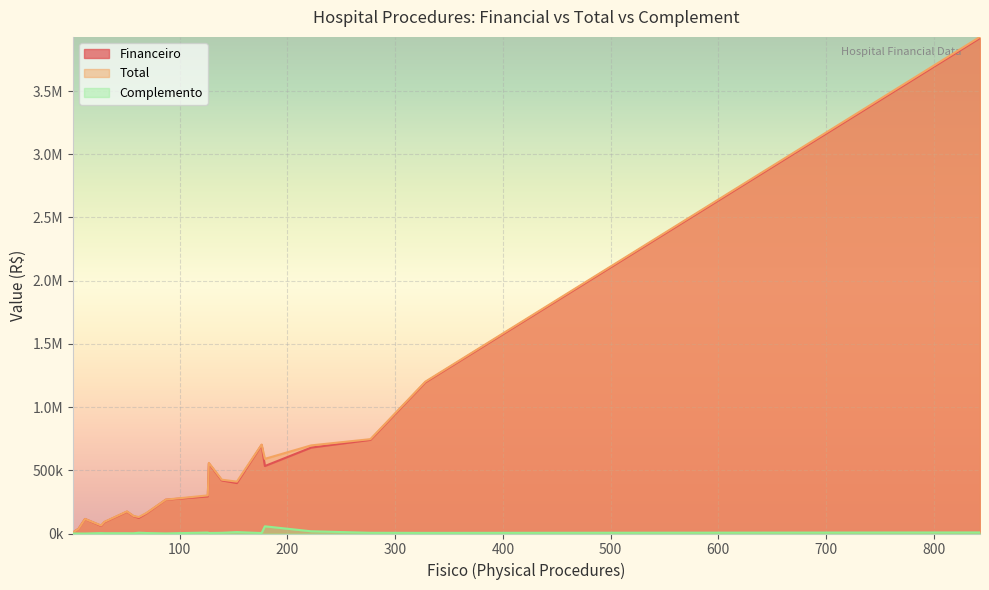

The value of Complemento at 57 is 2052.3. True or false?

True